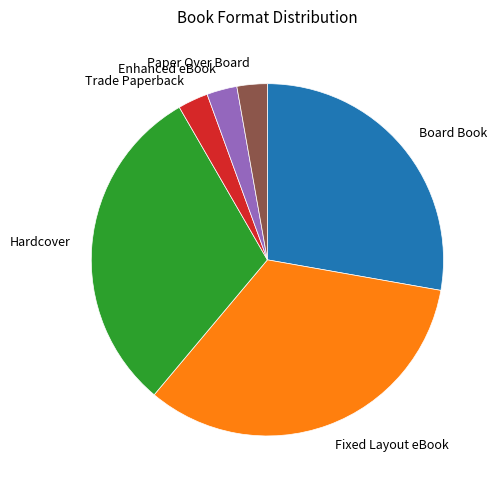

Count the number of slices in the pie.

6